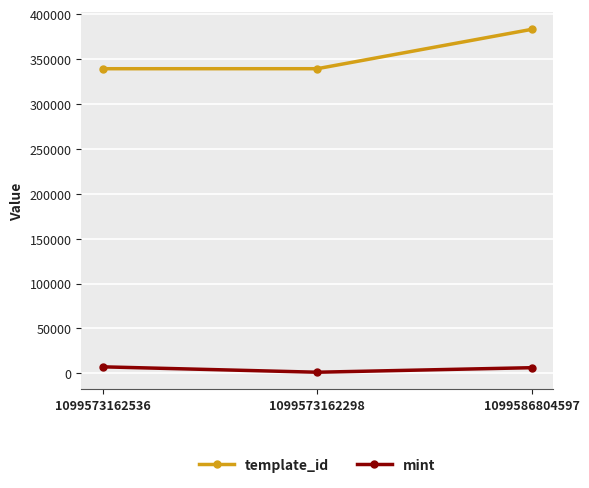

The mint series shows 7315 at 1099573162536. True or false?

True